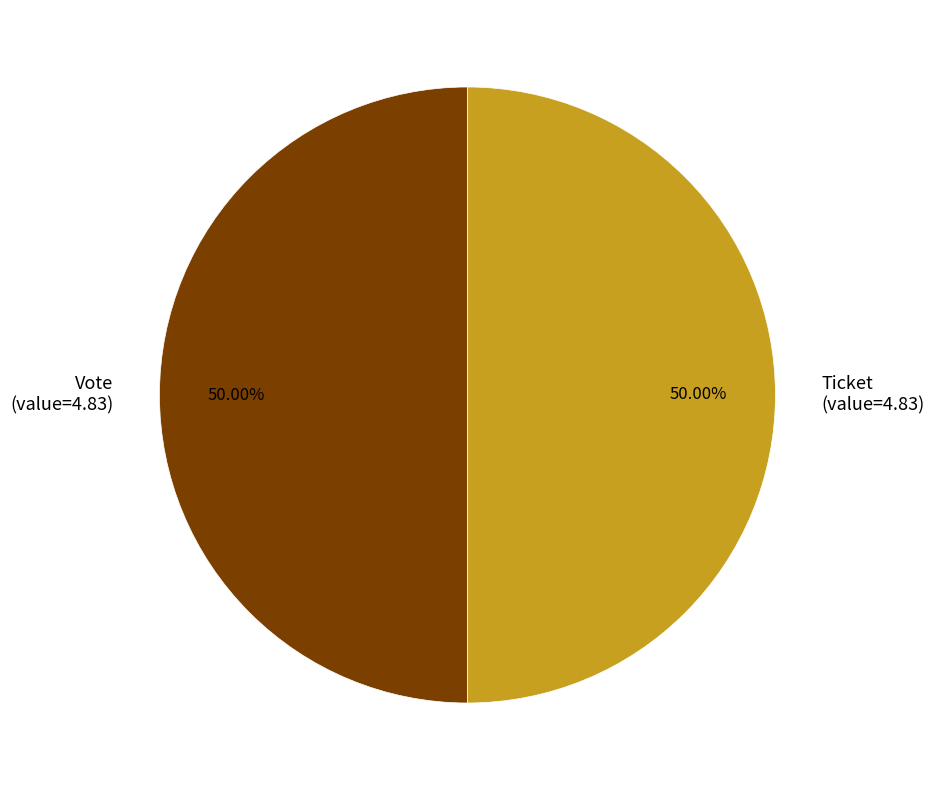

Is the sum of Vote (value=4.83) and Ticket (value=4.83) greater than half?

Yes